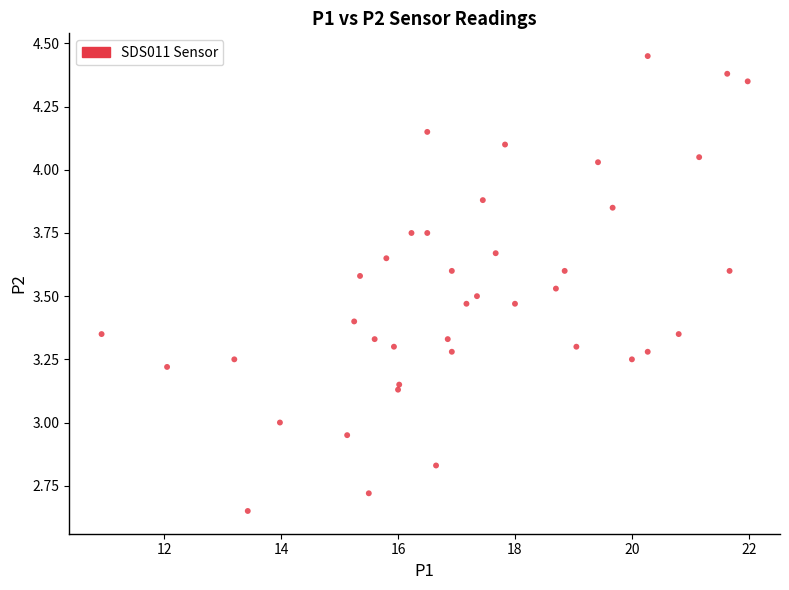

What is the range of Y values (max minus min)?

1.8